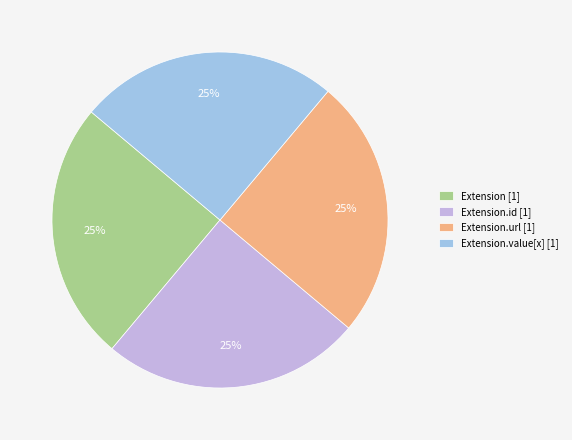

Approximately how many times larger is the value at Extension.value[x] [1] compared to Extension [1]?

1.0